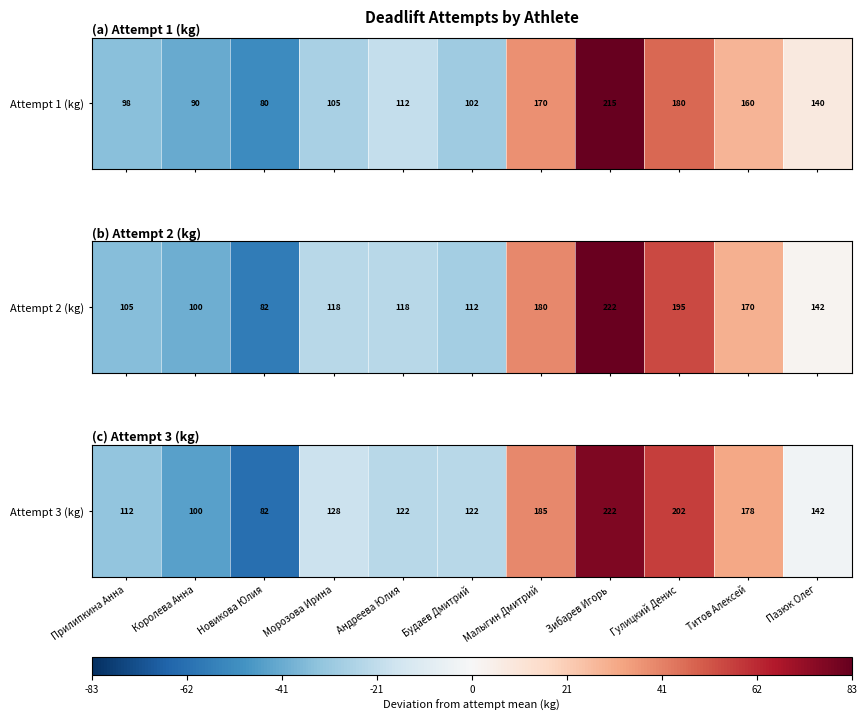

Between Королева Анна and Морозова Ирина, which is larger?

Морозова Ирина